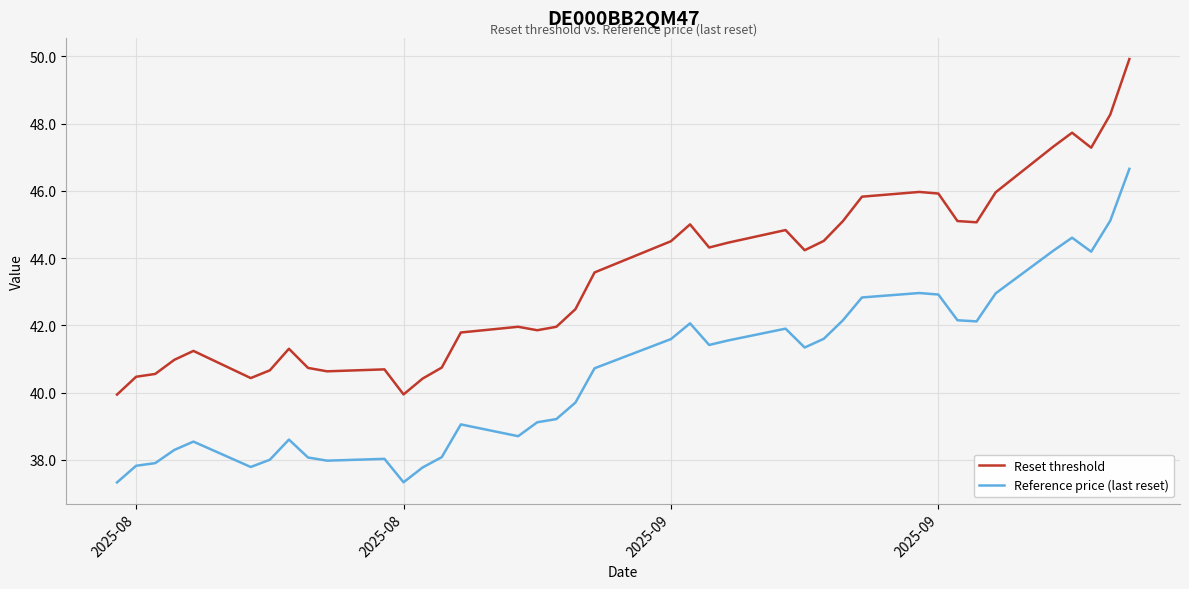

What is the difference between the maximum and minimum values in the Reference price (last reset) series?

9.3